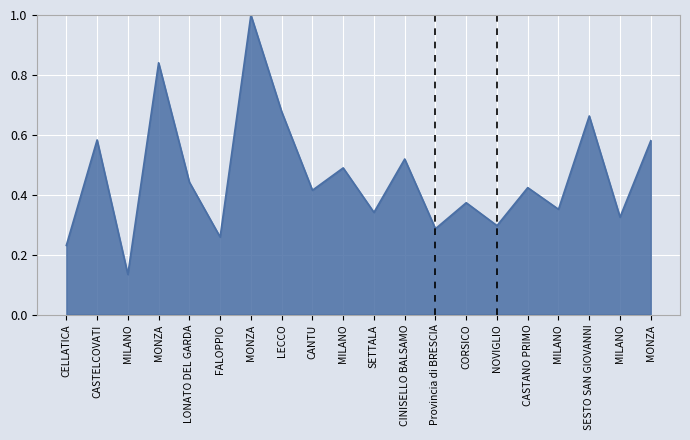

Between SESTO SAN GIOVANNI and Provincia di BRESCIA, which is larger?

SESTO SAN GIOVANNI